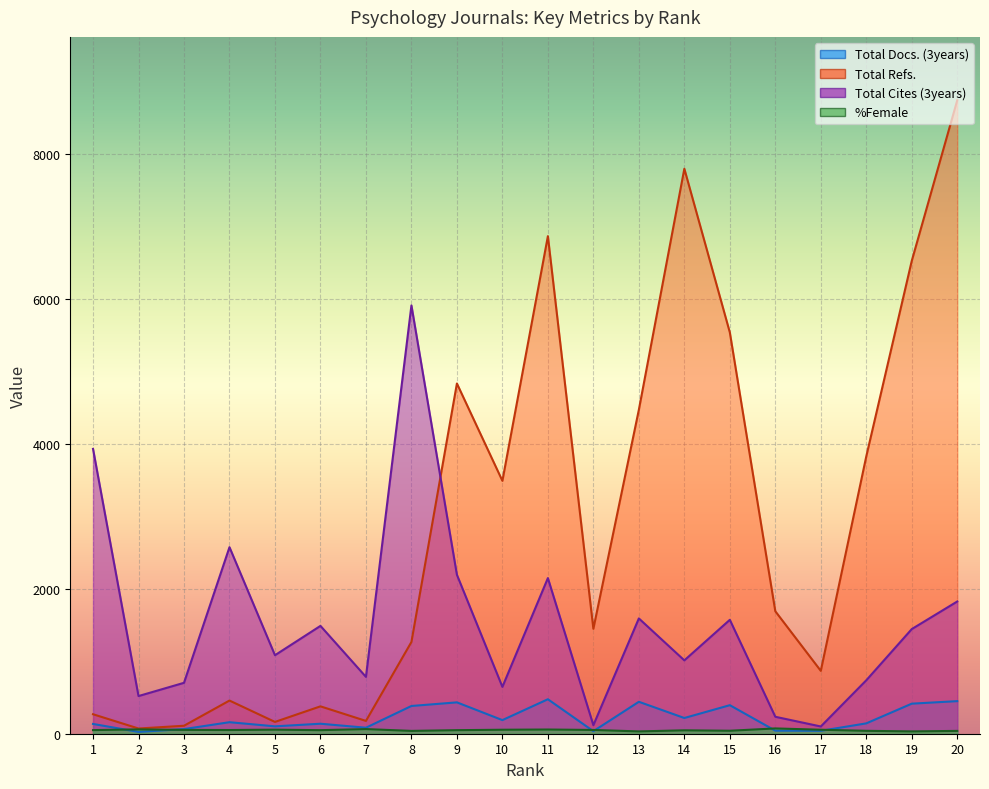

What is the average value of the %Female series?

50